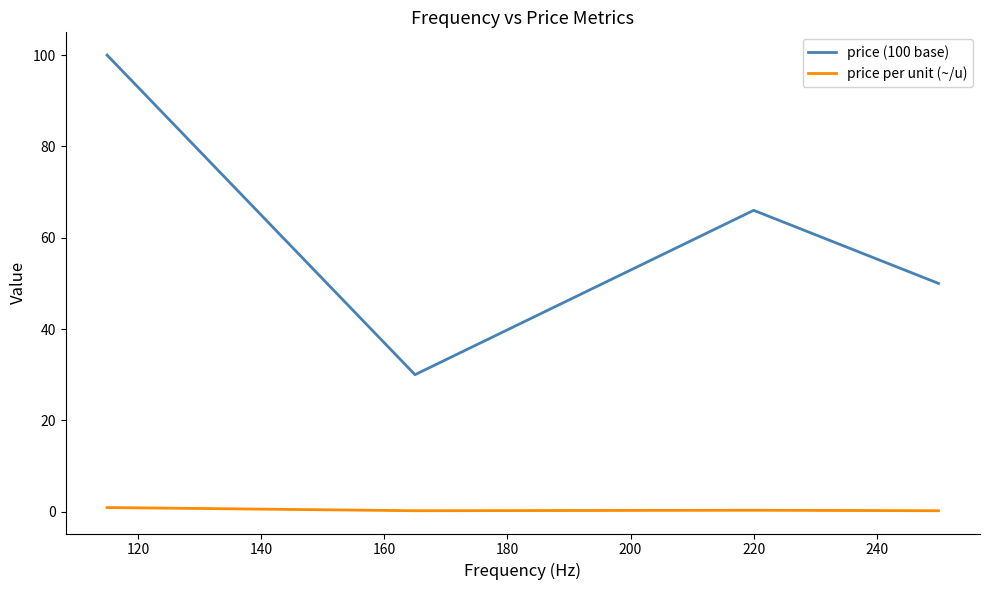

Which series has the widest spread of values?

price (100 base)